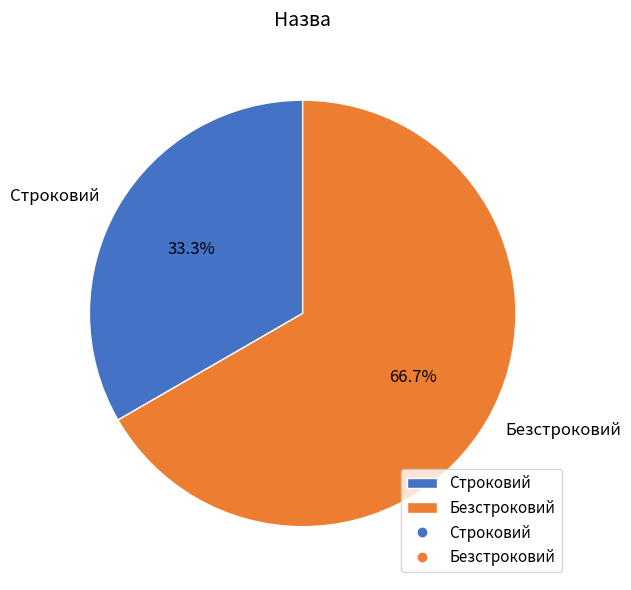

Which slice is the largest?

Безстроковий